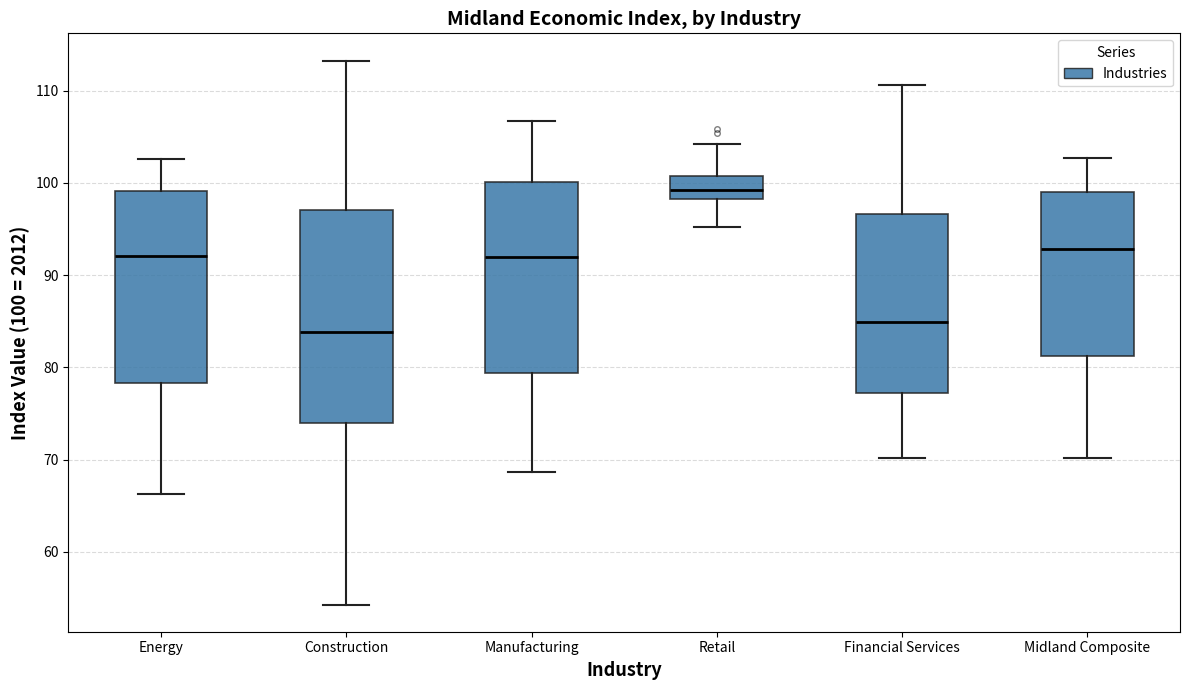

Which box has the highest median line?

Retail